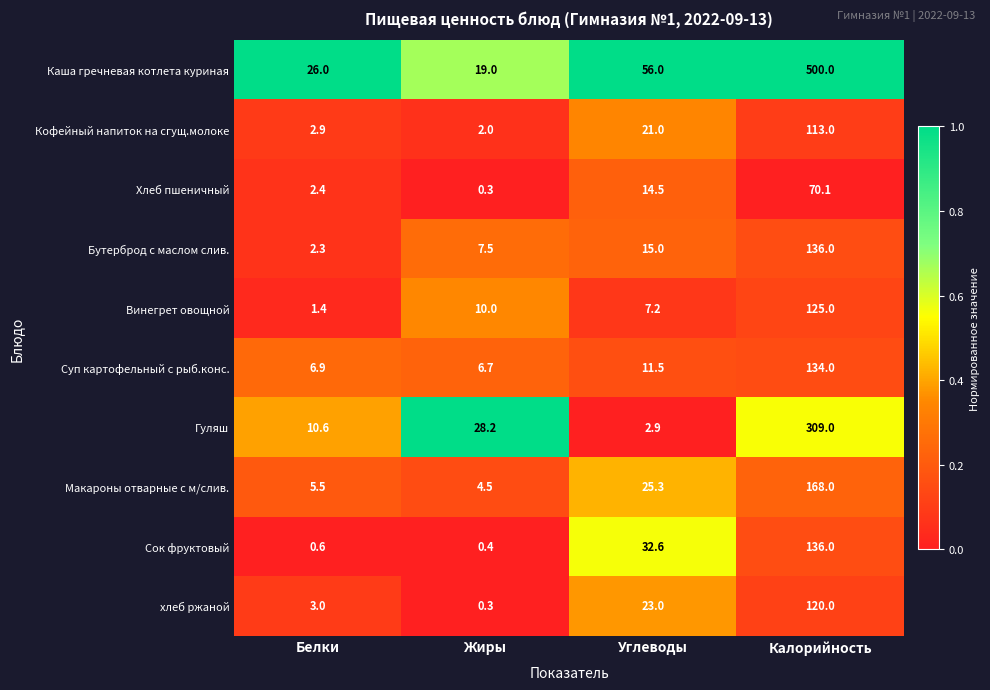

At Углеводы, list the series in order from smallest to largest.

Гуляш, Винегрет овощной, Суп картофельный с рыб.конс., Хлеб пшеничный, Бутерброд с маслом слив., Кофейный напиток на сгущ.молоке, хлеб ржаной, Макароны отварные с м/слив., Сок фруктовый, Каша гречневая котлета куриная